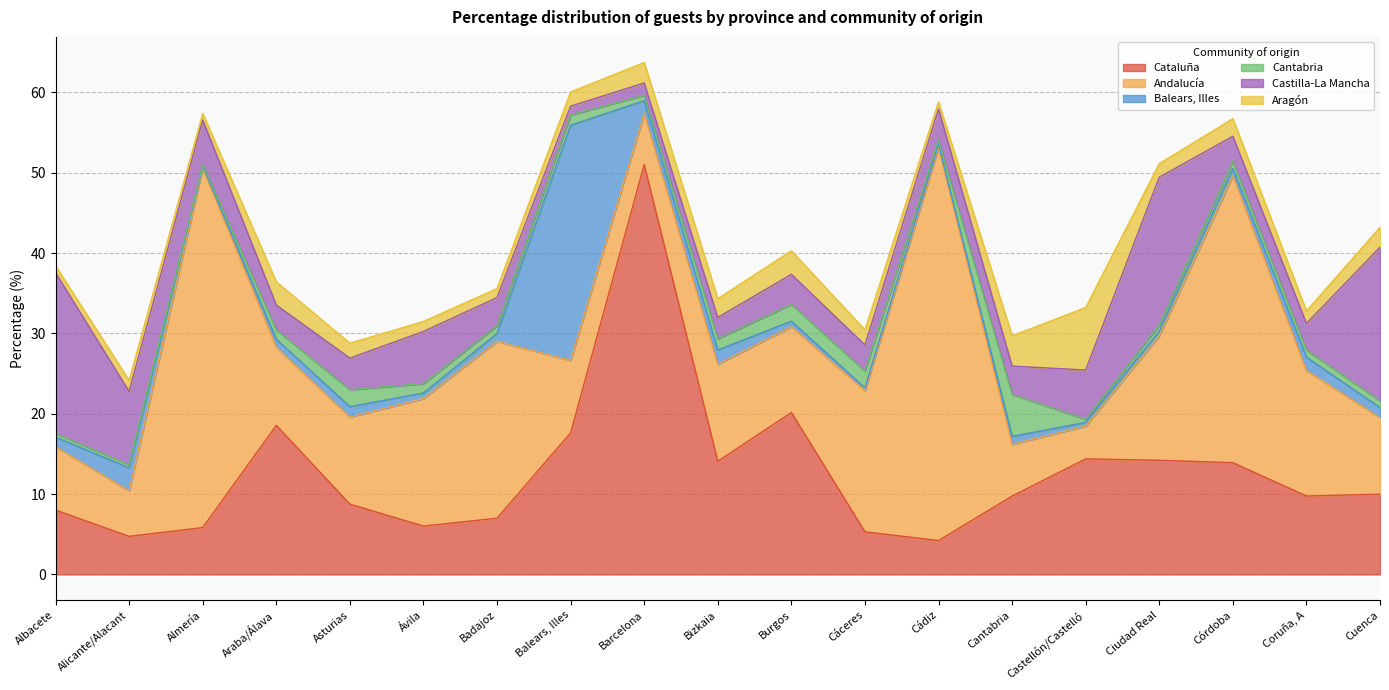

What is the spread (max minus min) of values at Araba/Álava?

17.5